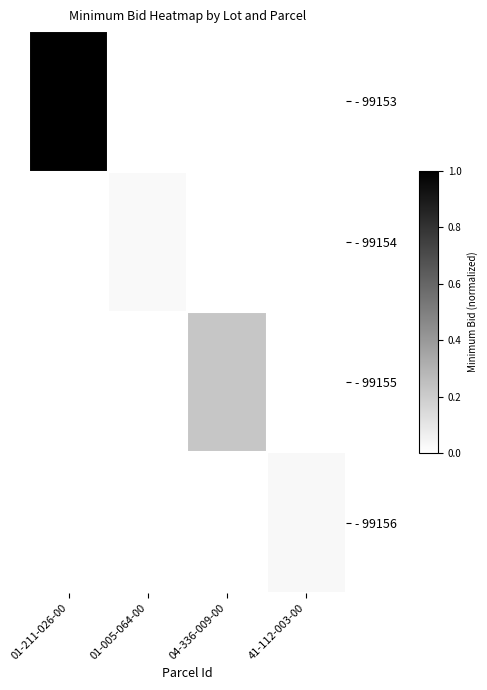

Reading left to right, what are all the values shown in this chart?

- 99153: 01-211-026-00=1.0	01-005-064-00=0.0	04-336-009-00=0.0	41-112-003-00=0.0
- 99154: 01-211-026-00=0.0	01-005-064-00=0.0	04-336-009-00=0.0	41-112-003-00=0.0
- 99155: 01-211-026-00=0.0	01-005-064-00=0.0	04-336-009-00=0.2	41-112-003-00=0.0
- 99156: 01-211-026-00=0.0	01-005-064-00=0.0	04-336-009-00=0.0	41-112-003-00=0.0